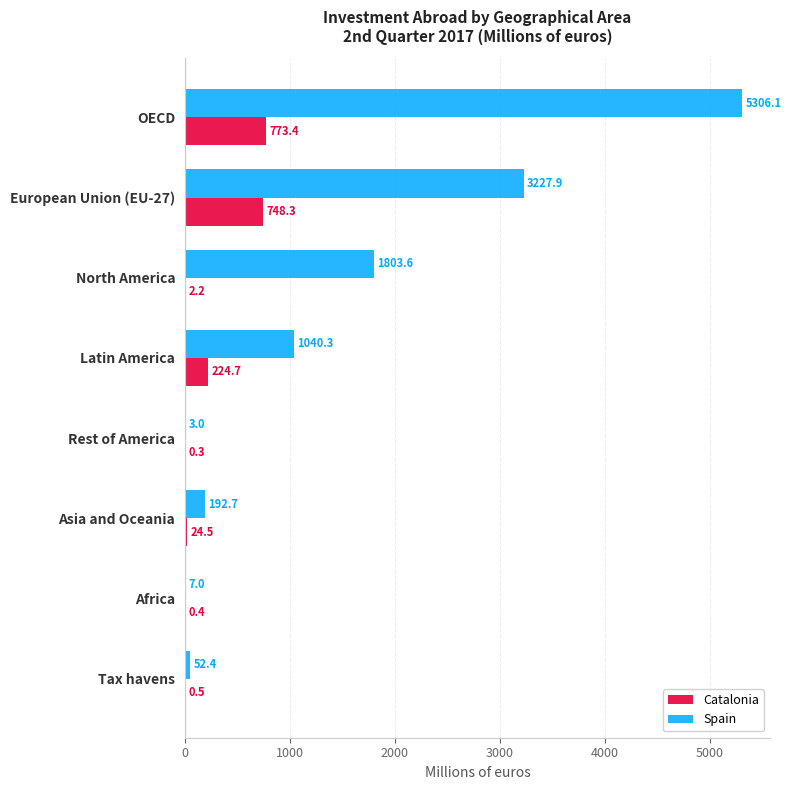

What is the greatest value displayed?

5306.1